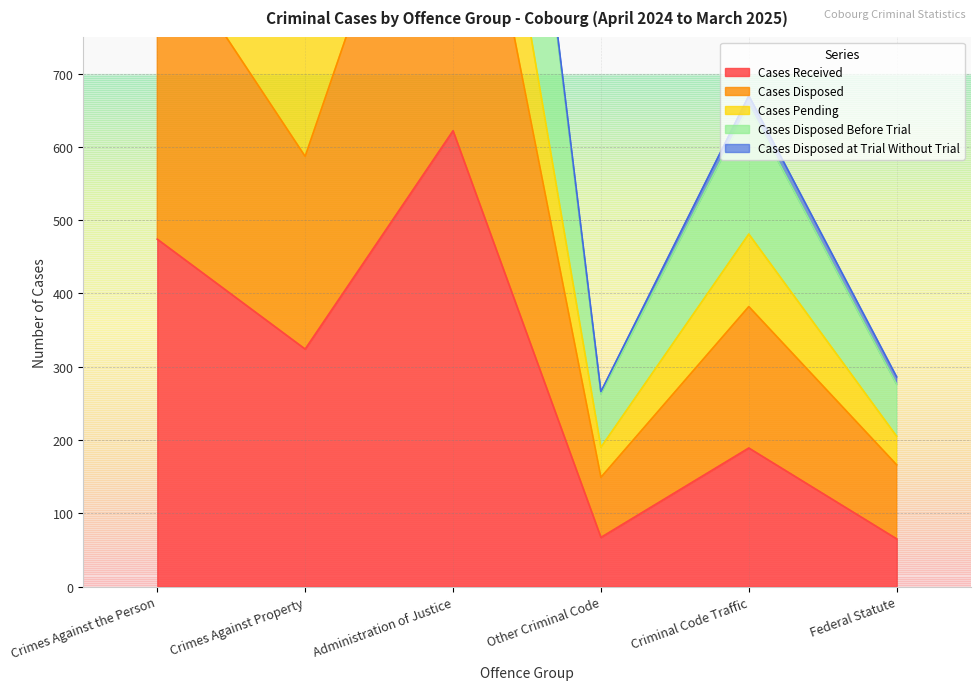

Which has a higher value, Administration of Justice or Crimes Against the Person?

Administration of Justice